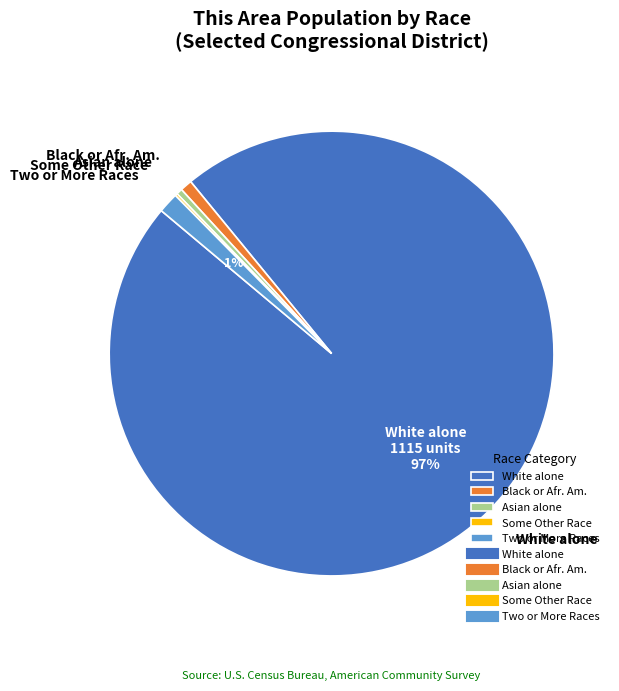

Does Asian alone account for over 50% of the chart?

No